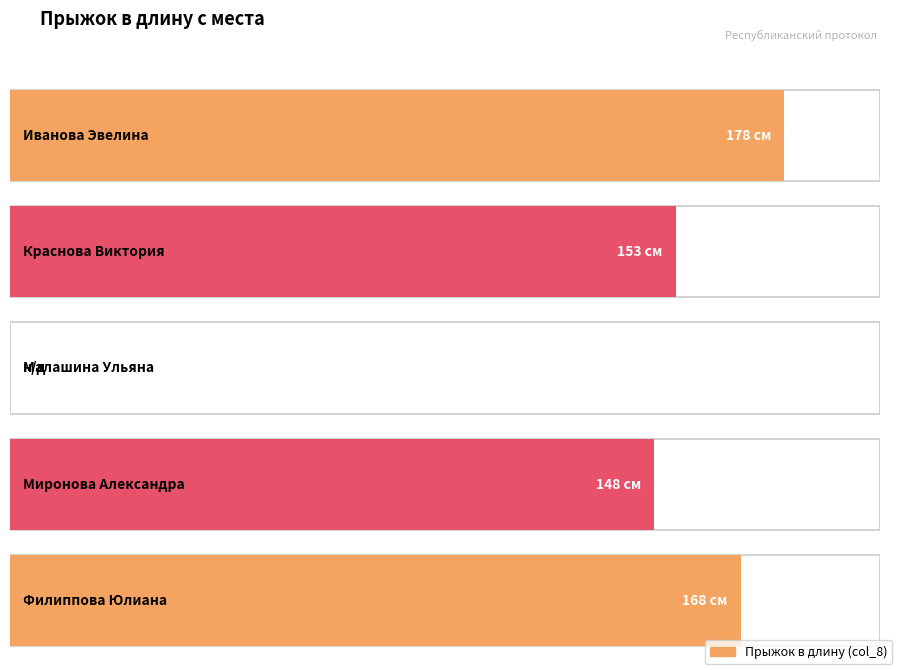

At which label does the data first exceed 153?

Иванова Эвелина